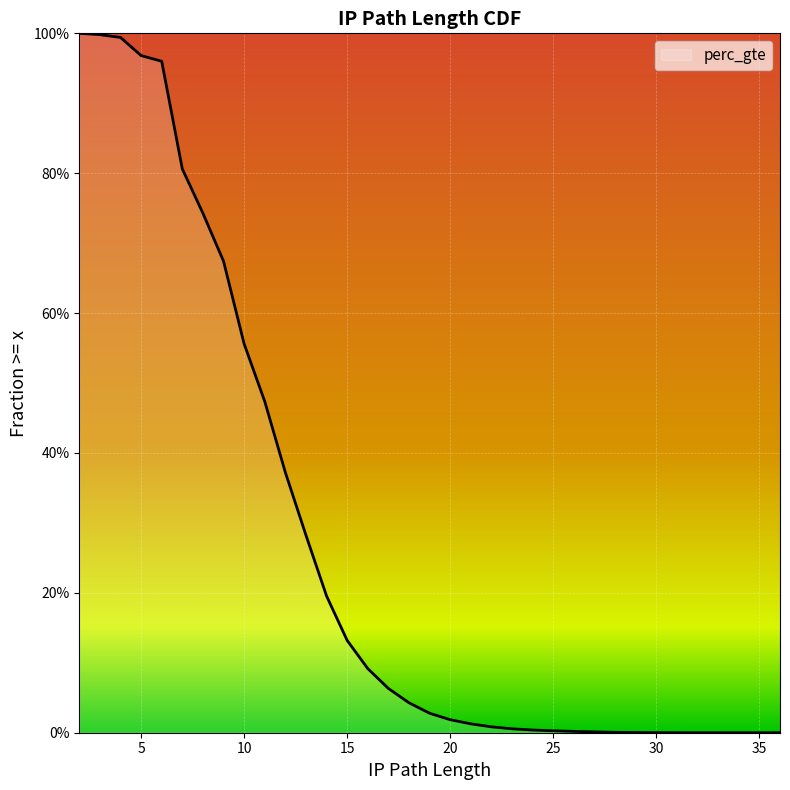

What is the greatest value displayed?

1.0